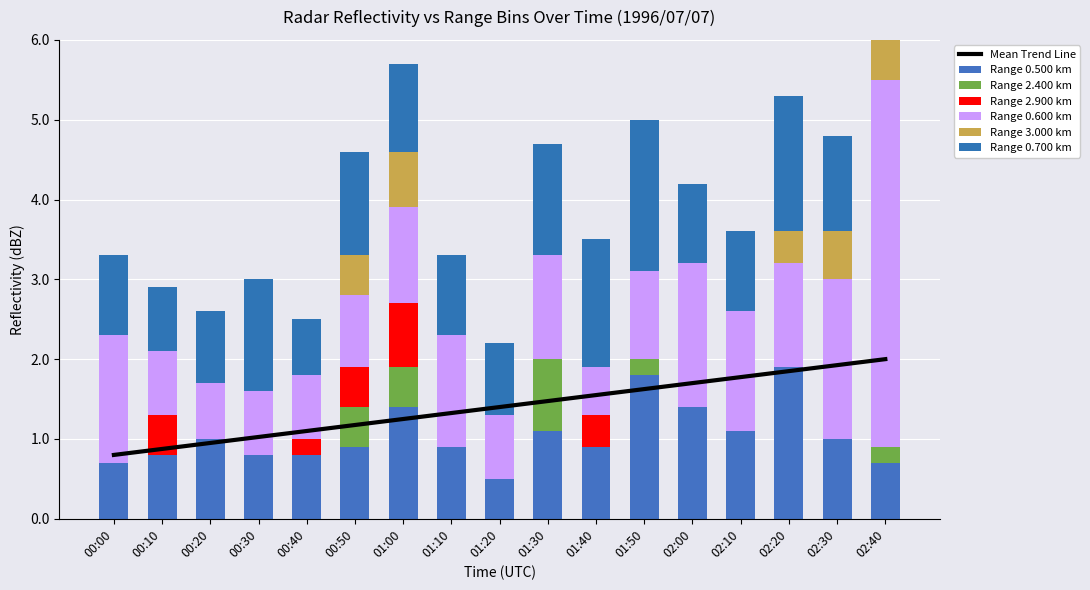

Which series has the largest total across all categories?

0.600